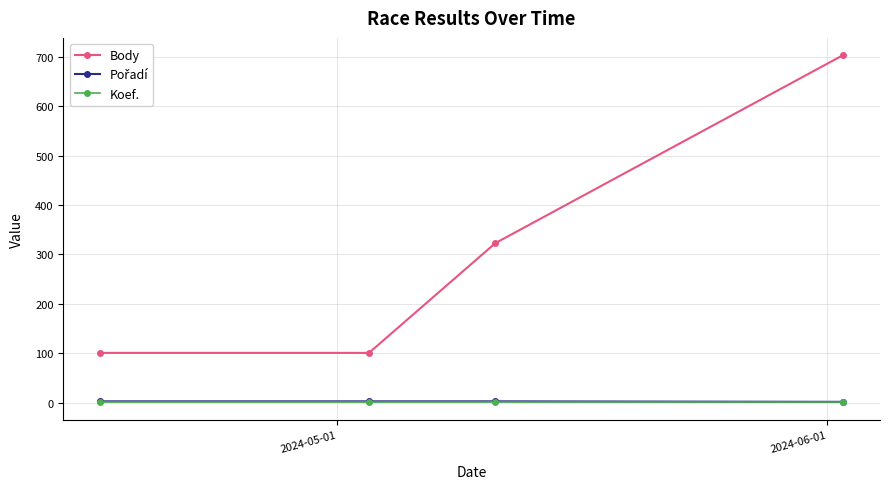

True or false: Body has more than 2 interior local peaks.

False